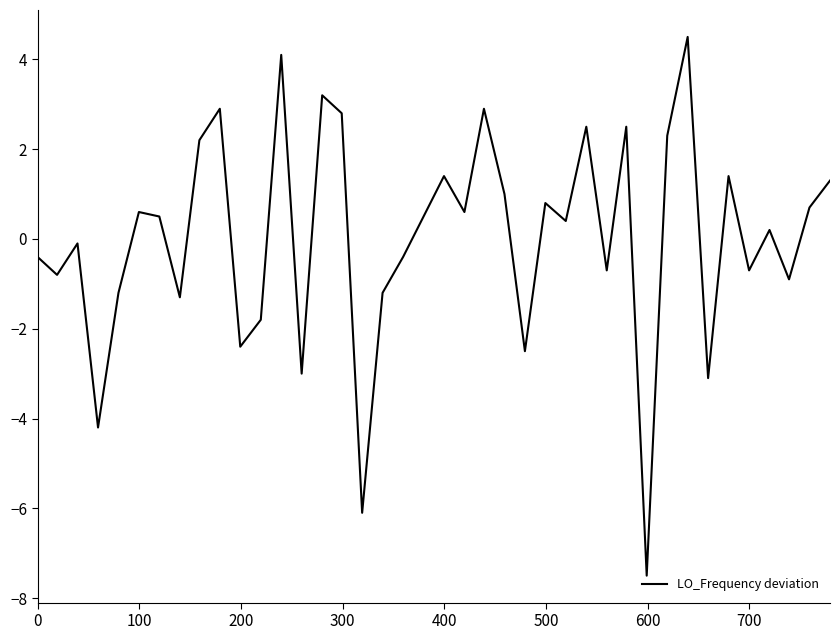

What is the smallest value displayed?

-7.5